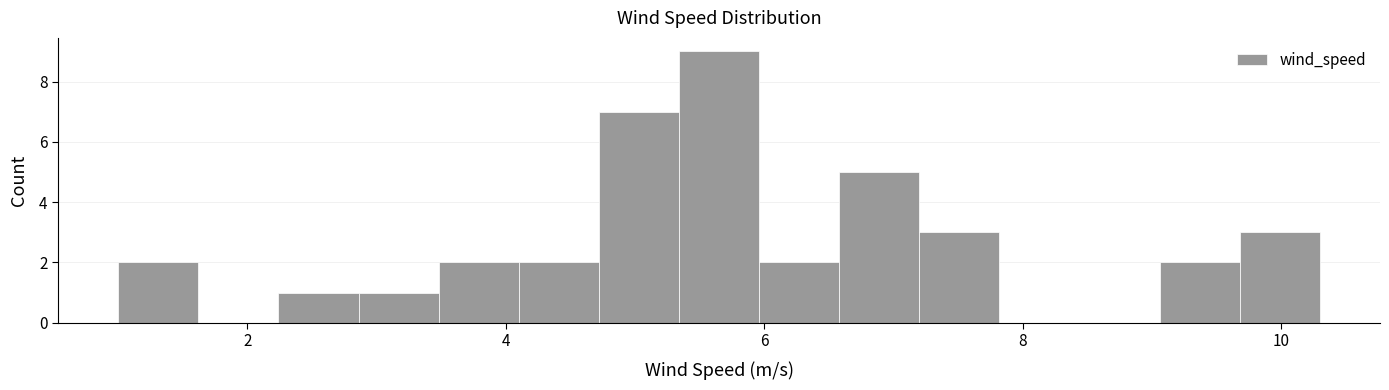

Around what value on the x-axis is the tallest bar? Give the approximate position of its centre, as read against the axis.

5.6